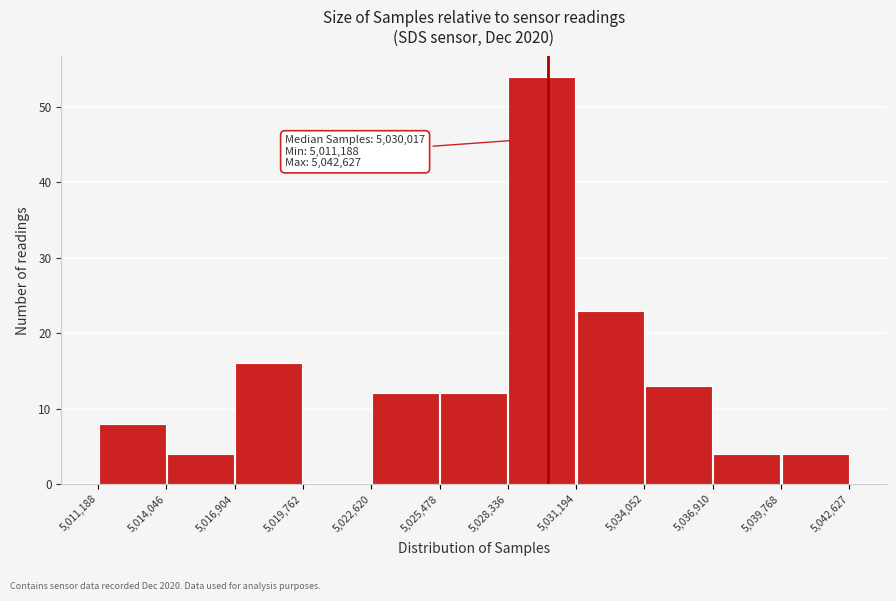

Which range on the x-axis has the tallest bar?

5,028,336 to 5,031,194